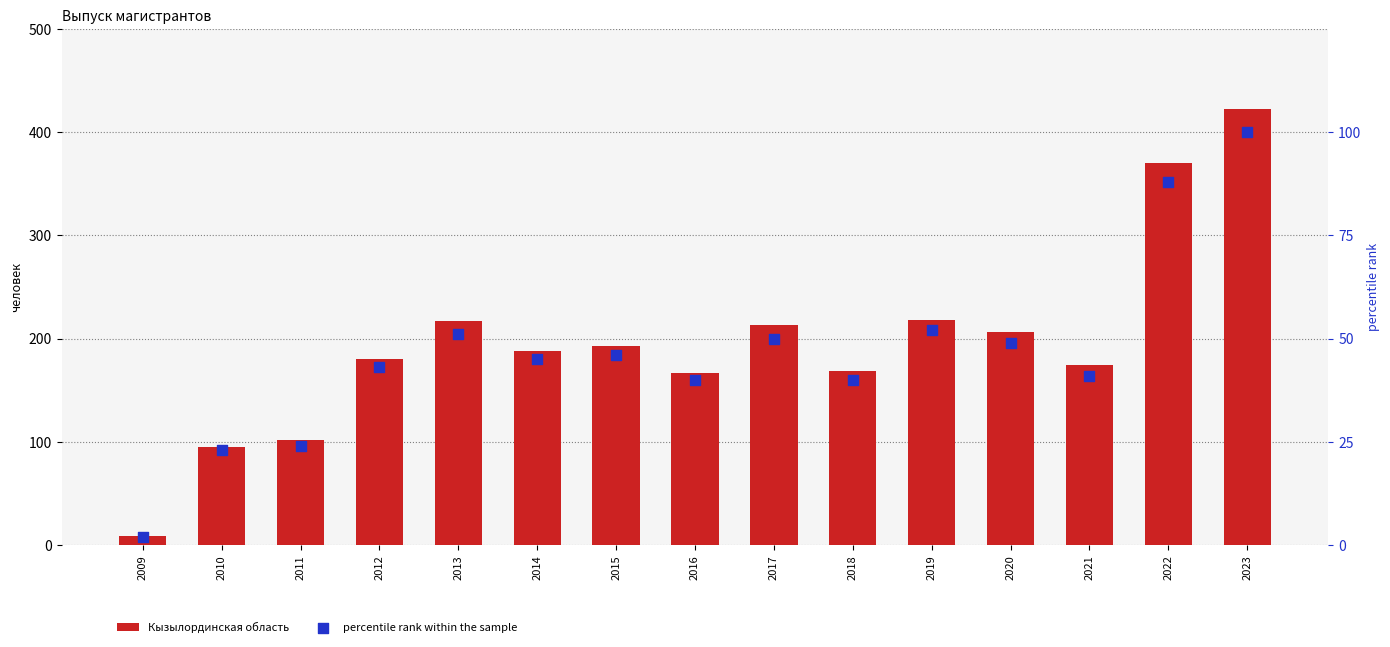

What are all the series names shown in the legend?

Кызылординская область, percentile rank within the sample